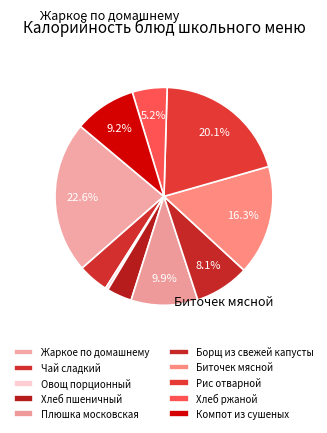

How many slices are in this pie chart?

10